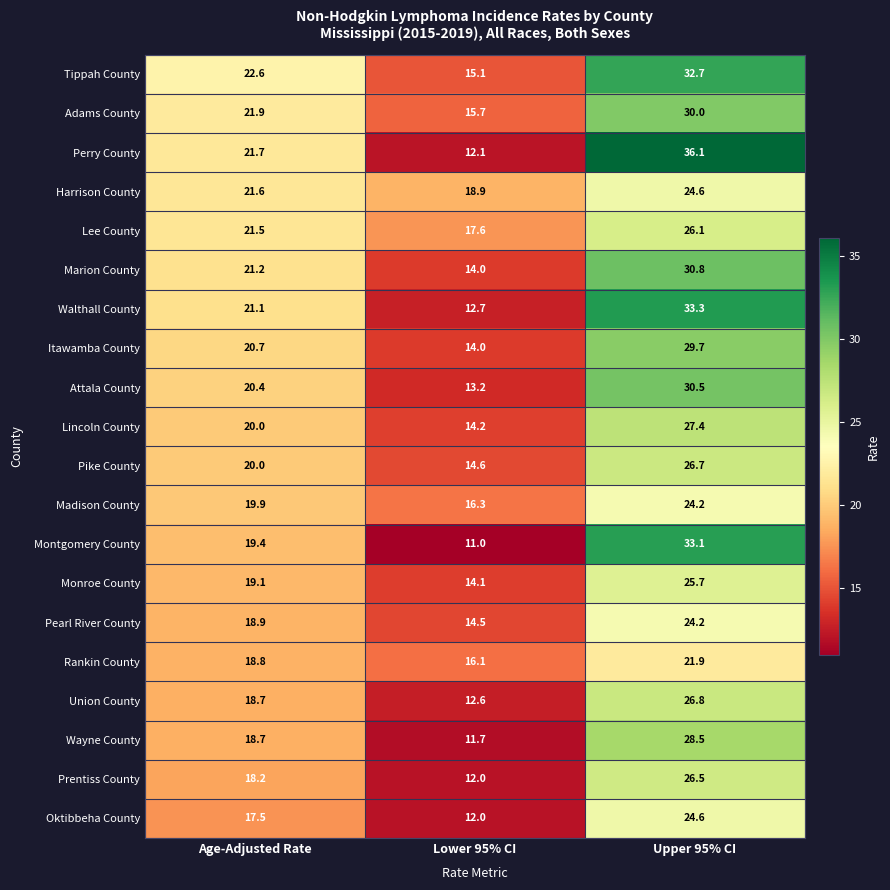

How many distinct data groups are displayed?

20